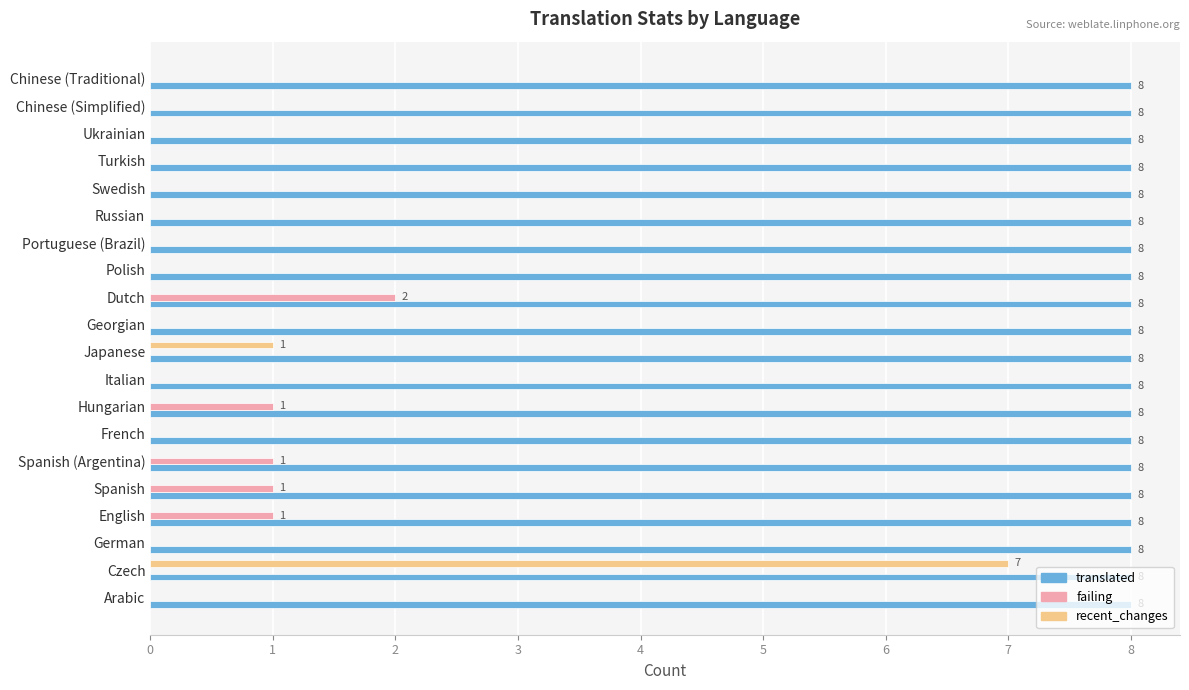

At which category is the sum across all series the highest?

Czech